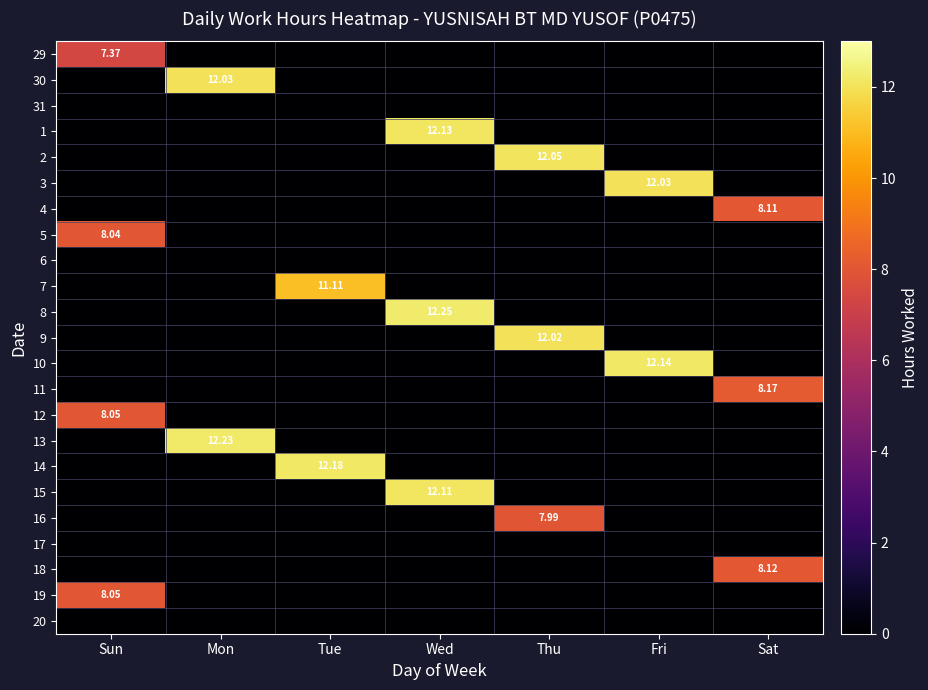

True or false: 3 has a value of 0.0 at Mon.

True